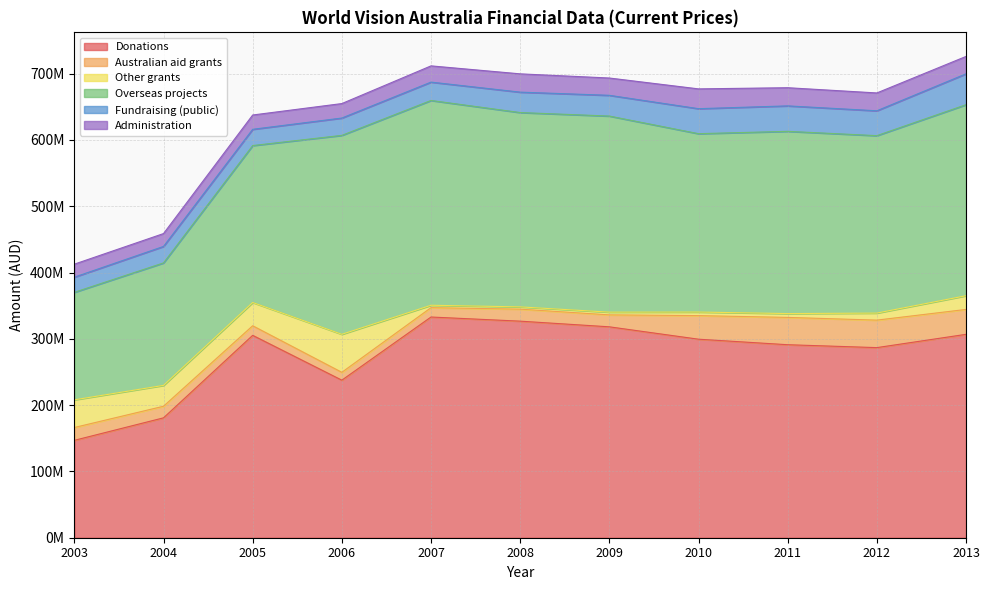

How many distinct data groups are displayed?

6